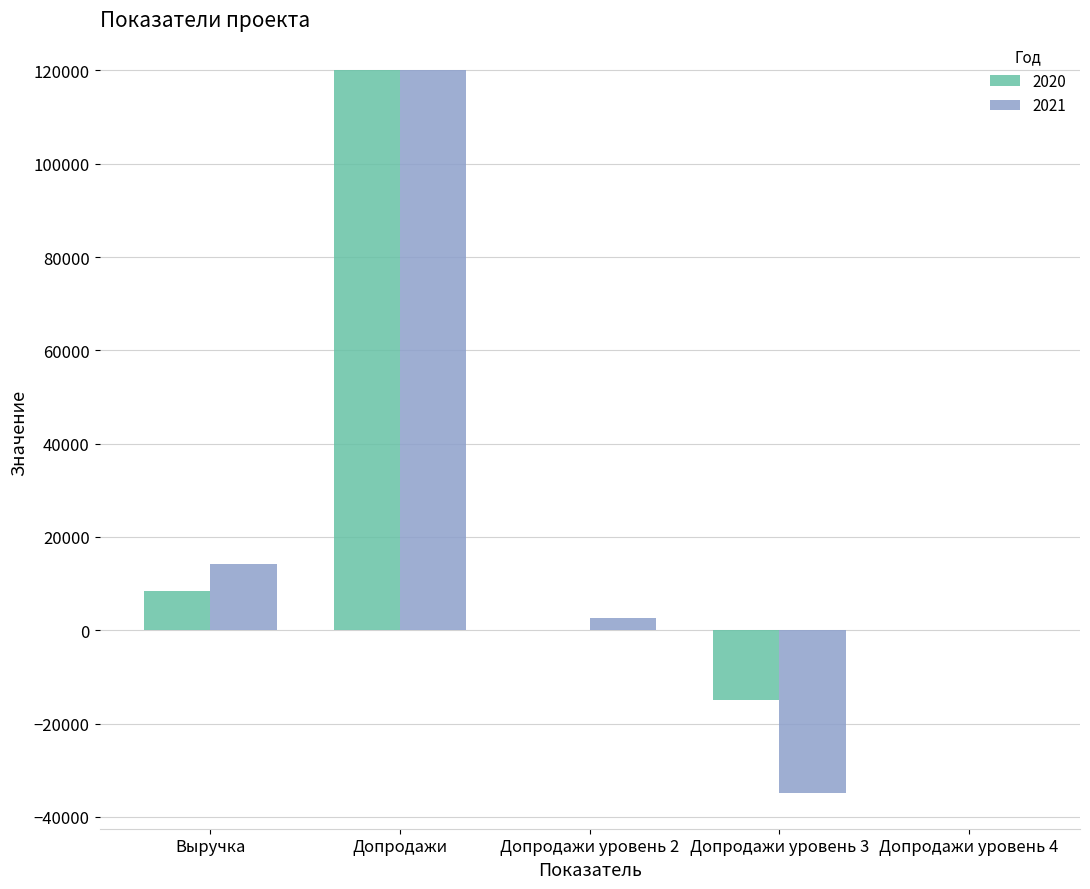

Where is 2020 nearest to the value 52500?

Выручка